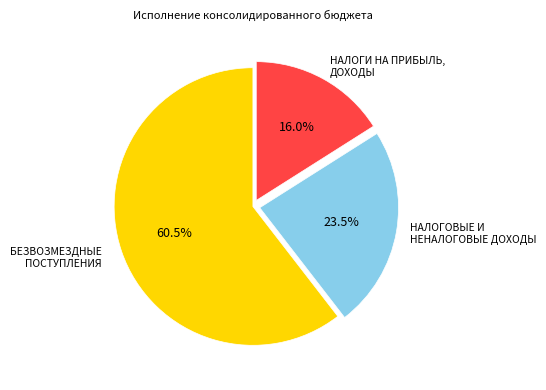

What is the smallest slice in the pie chart?

НАЛОГИ НА ПРИБЫЛЬ, ДОХОДЫ